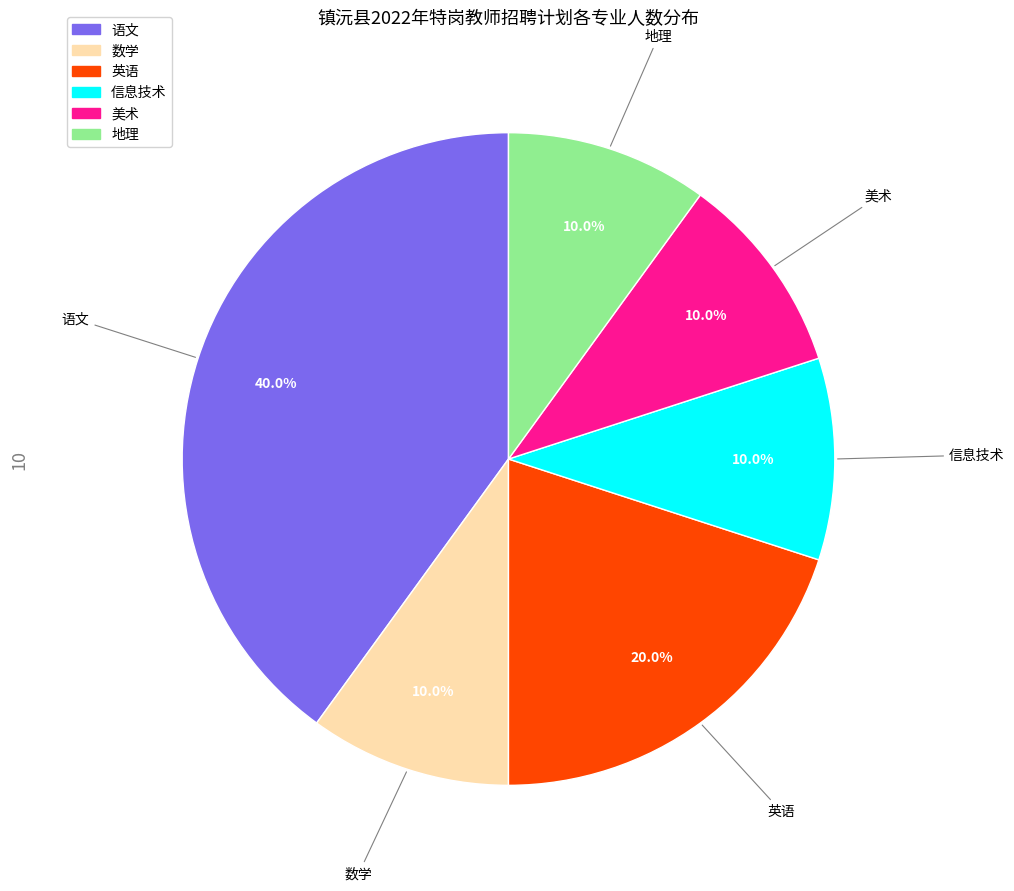

Which slice is the largest?

语文